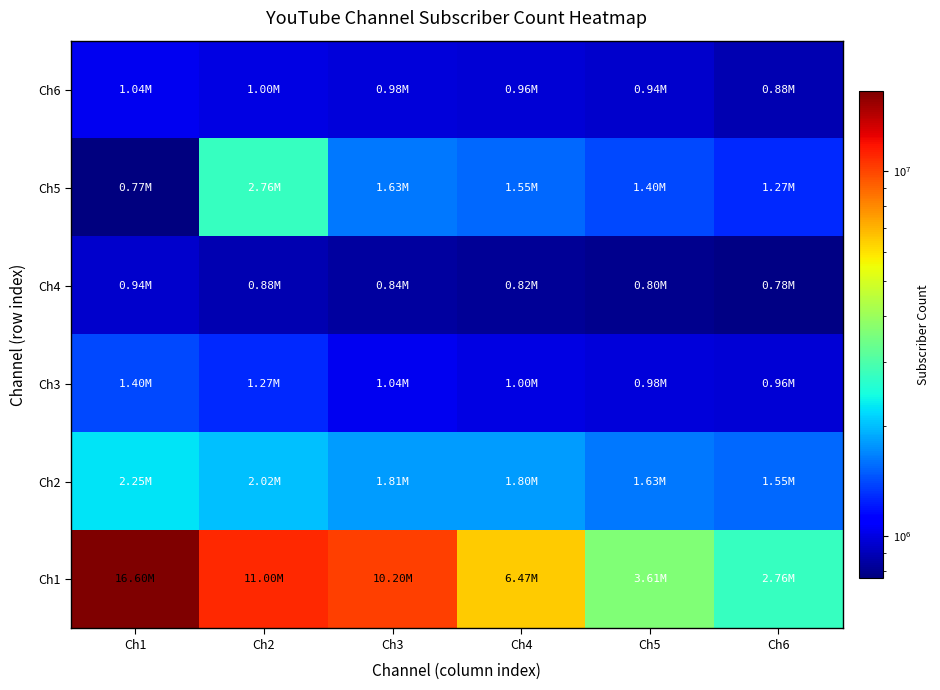

Reading left to right, list all the values displayed in this chart.

Ch1: Ch1=16600000	Ch2=11000000	Ch3=10200000	Ch4=6470000	Ch5=3610000	Ch6=2760000
Ch2: Ch1=2250000	Ch2=2020000	Ch3=1810000	Ch4=1800000	Ch5=1630000	Ch6=1550000
Ch3: Ch1=1400000	Ch2=1270000	Ch3=1040000	Ch4=998000	Ch5=976000	Ch6=964000
Ch4: Ch1=943000	Ch2=881000	Ch3=836000	Ch4=818000	Ch5=797000	Ch6=782000
Ch5: Ch1=765000	Ch2=2760000	Ch3=1630000	Ch4=1550000	Ch5=1400000	Ch6=1270000
Ch6: Ch1=1040000	Ch2=998000	Ch3=976000	Ch4=964000	Ch5=943000	Ch6=881000